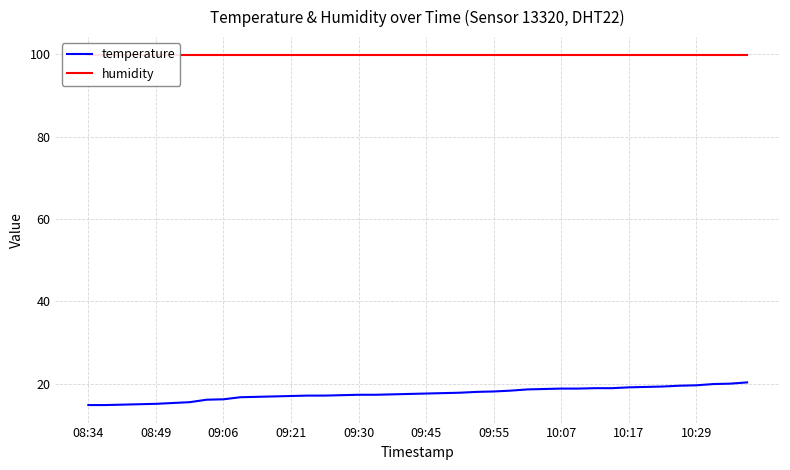

True or false: humidity and temperature intersect in this chart.

False